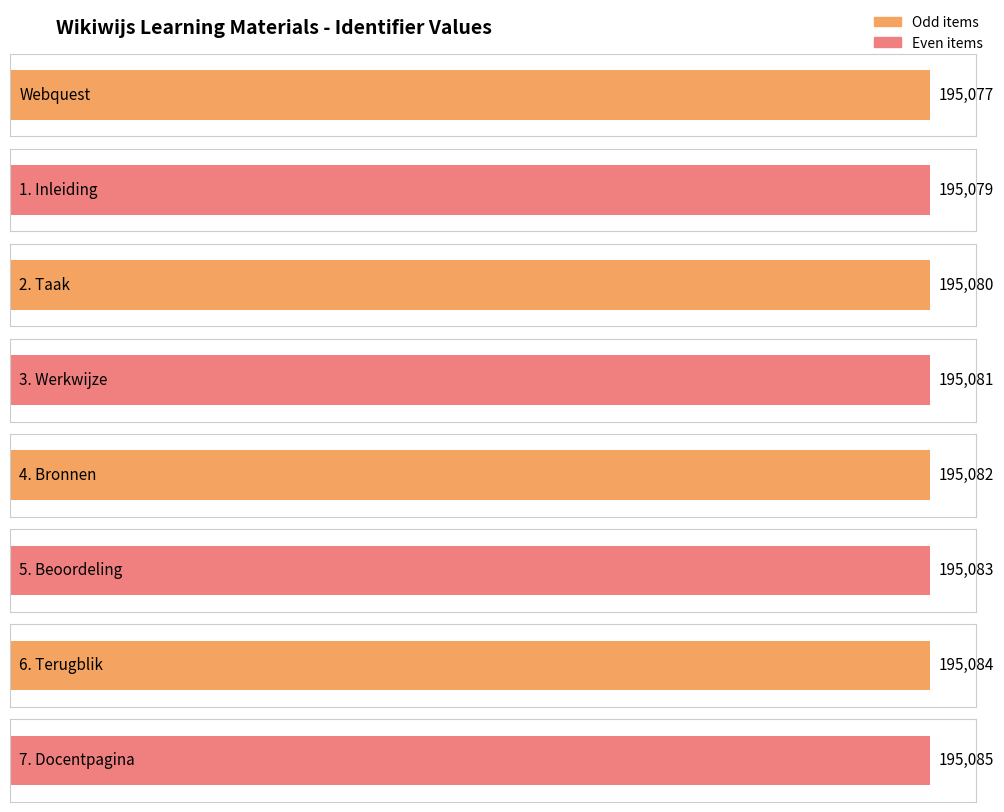

List the labels in order of value, smallest first.

Webquest, 1. Inleiding, 2. Taak, 3. Werkwijze, 4. Bronnen, 5. Beoordeling, 6. Terugblik, 7. Docentpagina